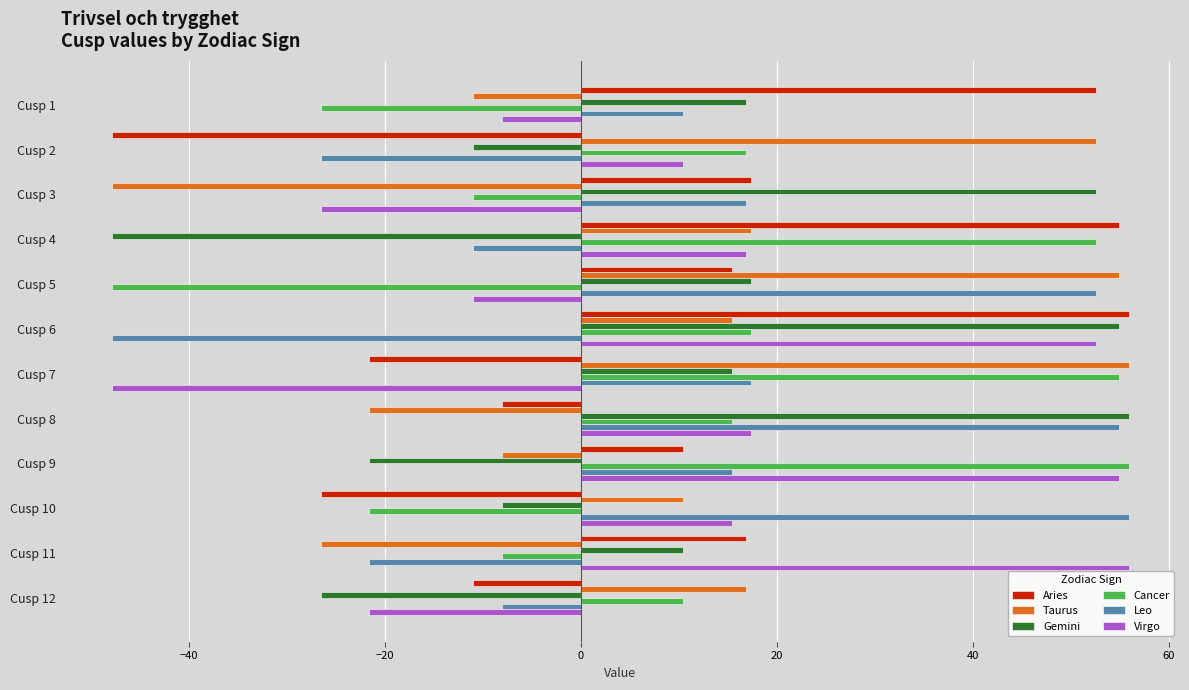

What is the minimum value for Virgo?

-47.9